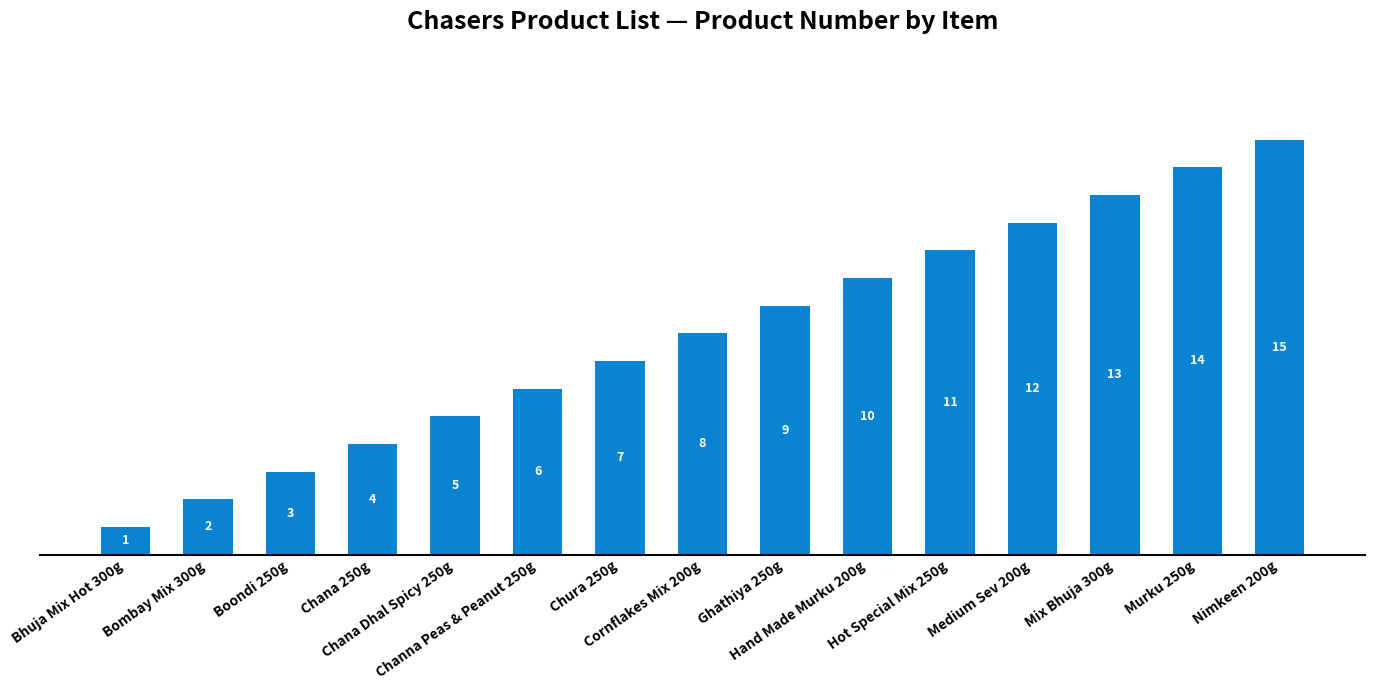

Reading left to right, extract all data points from this chart.

Bhuja Mix Hot 300g=1	Bombay Mix 300g=2	Boondi 250g=3	Chana 250g=4	Chana Dhal Spicy 250g=5	Channa Peas & Peanut 250g=6	Chura 250g=7	Cornflakes Mix 200g=8	Ghathiya 250g=9	Hand Made Murku 200g=10	Hot Special Mix 250g=11	Medium Sev 200g=12	Mix Bhuja 300g=13	Murku 250g=14	Nimkeen 200g=15